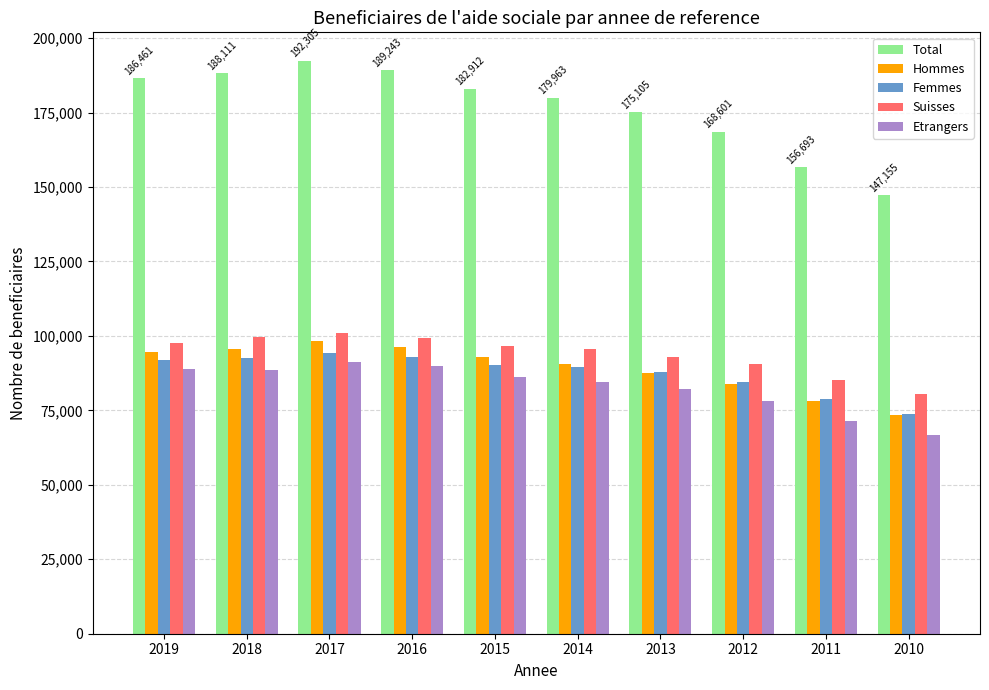

At how many categories does at least one series exceed 159659?

8